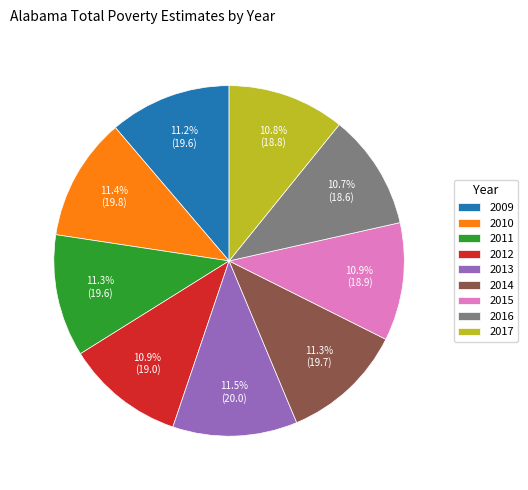

Count the number of slices in the pie.

9